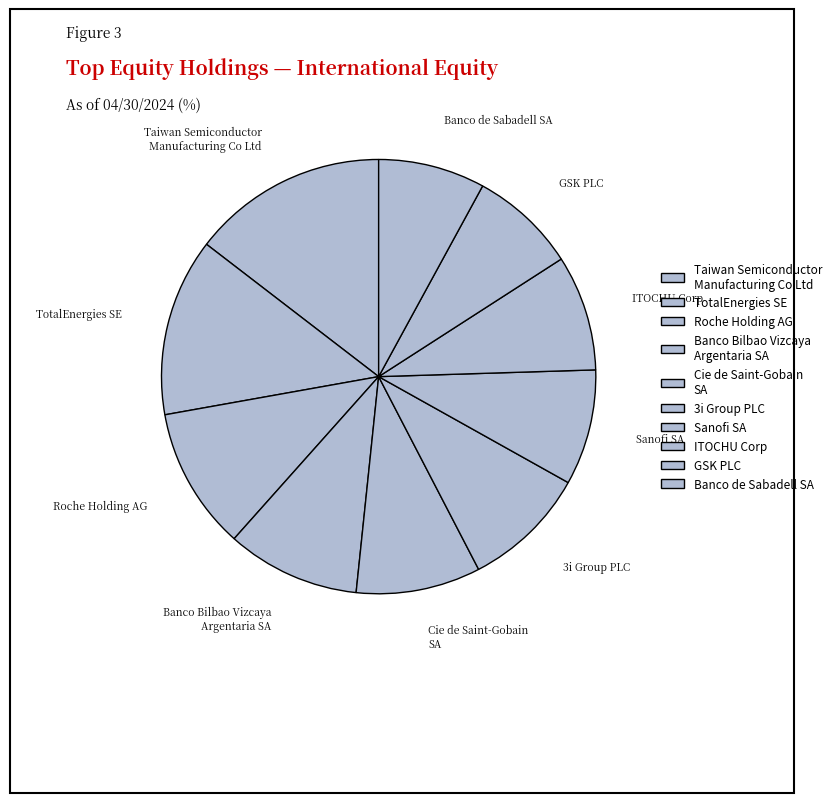

How many segments does this pie chart have?

10